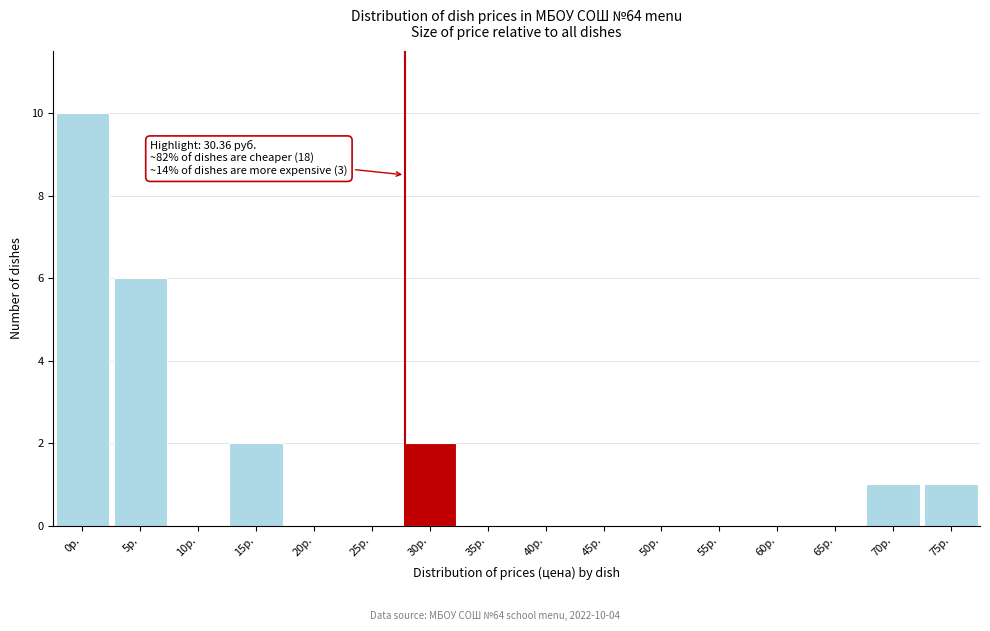

Reading left to right, list all the values displayed in this chart.

0р.=10	5р.=6	10р.=0	15р.=2	20р.=0	25р.=0	30р.=2	35р.=0	40р.=0	45р.=0	50р.=0	55р.=0	60р.=0	65р.=0	70р.=1	75р.=1